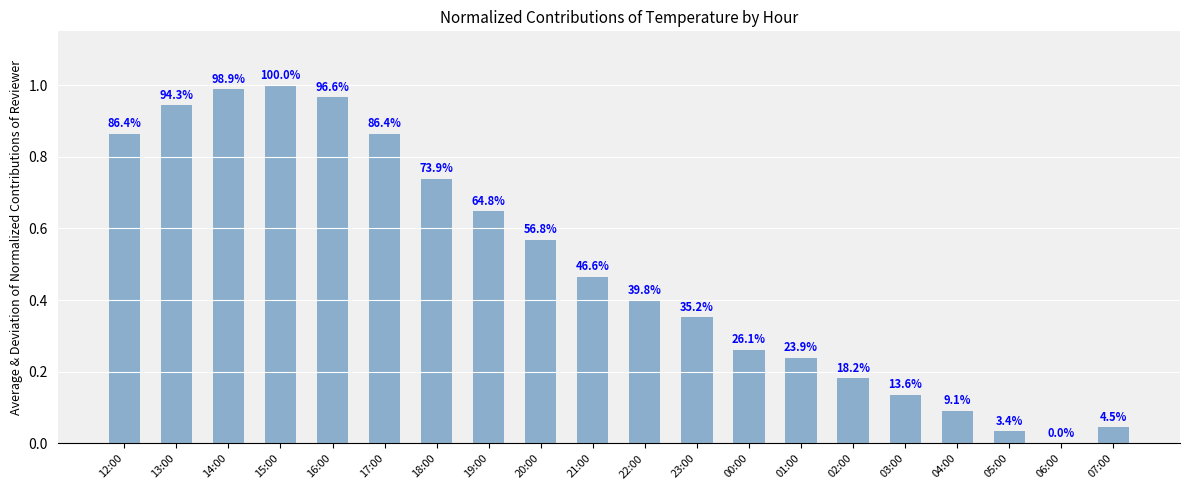

List the labels in order of value, smallest first.

06:00, 05:00, 07:00, 04:00, 03:00, 02:00, 01:00, 00:00, 23:00, 22:00, 21:00, 20:00, 19:00, 18:00, 12:00, 17:00, 13:00, 16:00, 14:00, 15:00